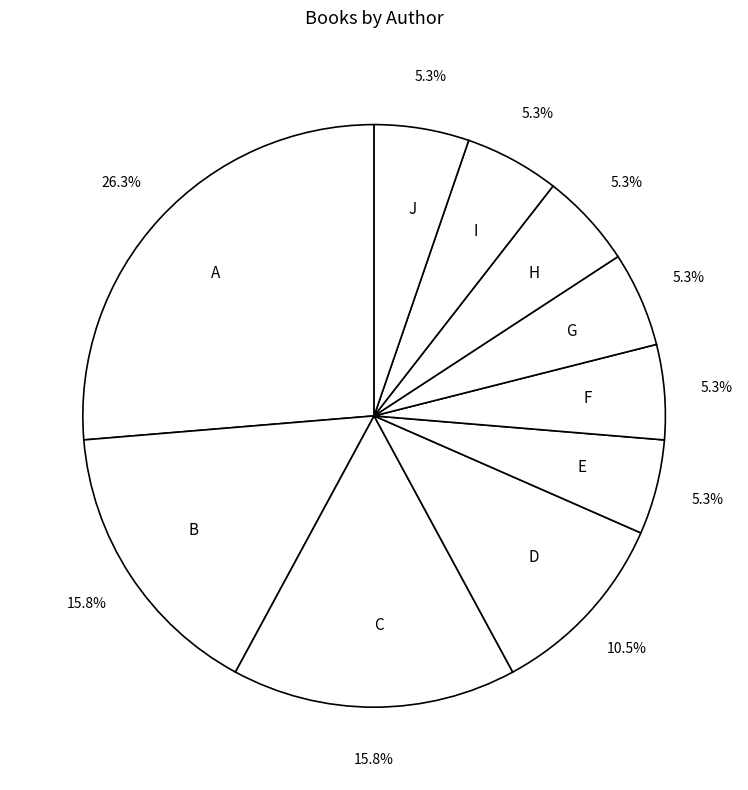

Between E and D, which is larger?

D